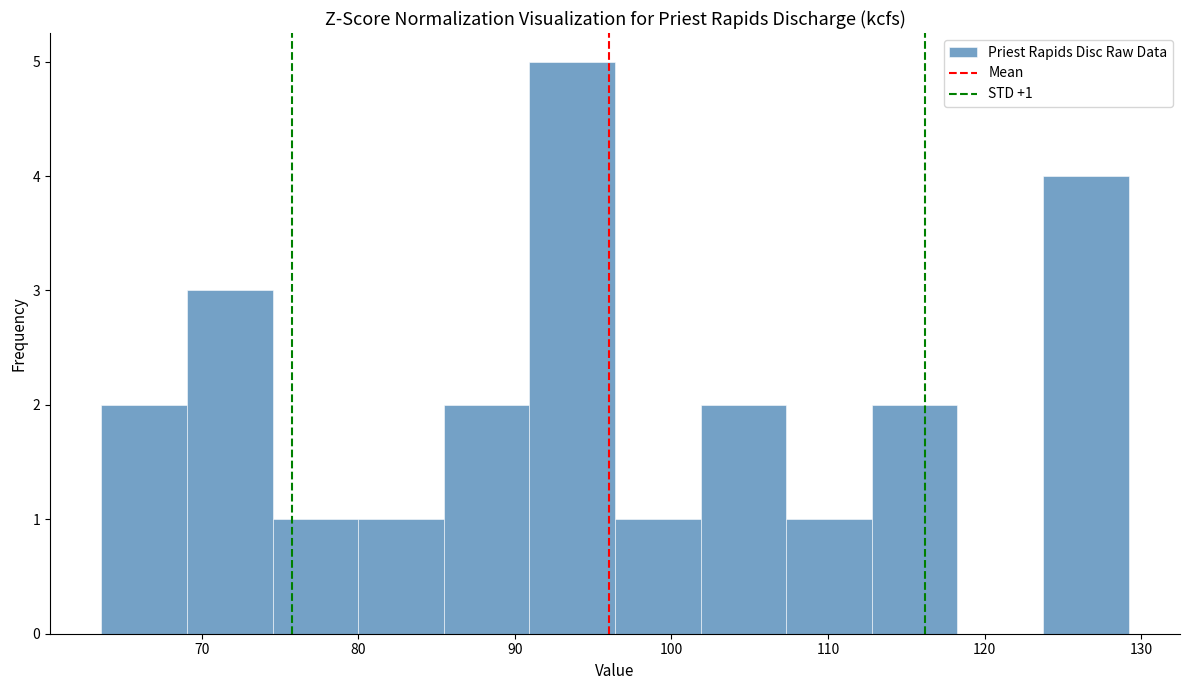

Over which range of the x-axis is the bar tallest?

91 to 96